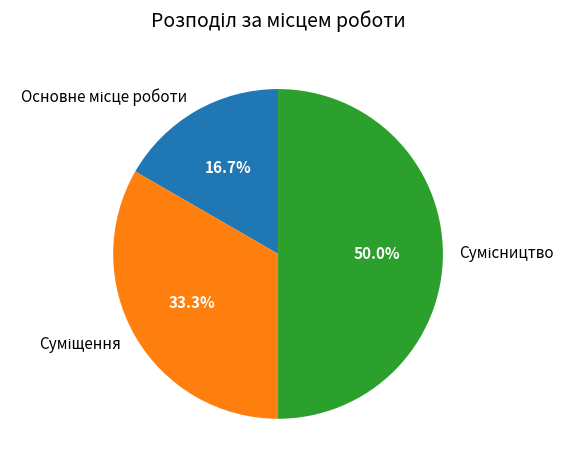

To the nearest percent, what is the average slice percentage?

33%